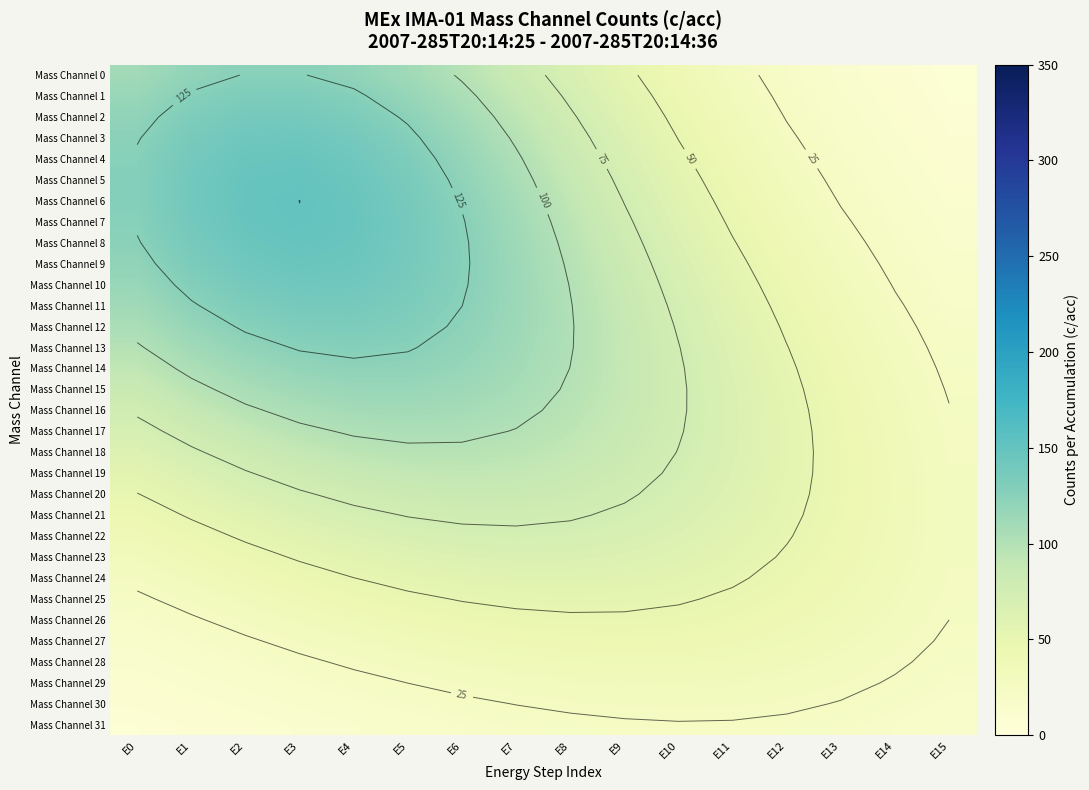

Which has a higher value, E2 or E9?

E2